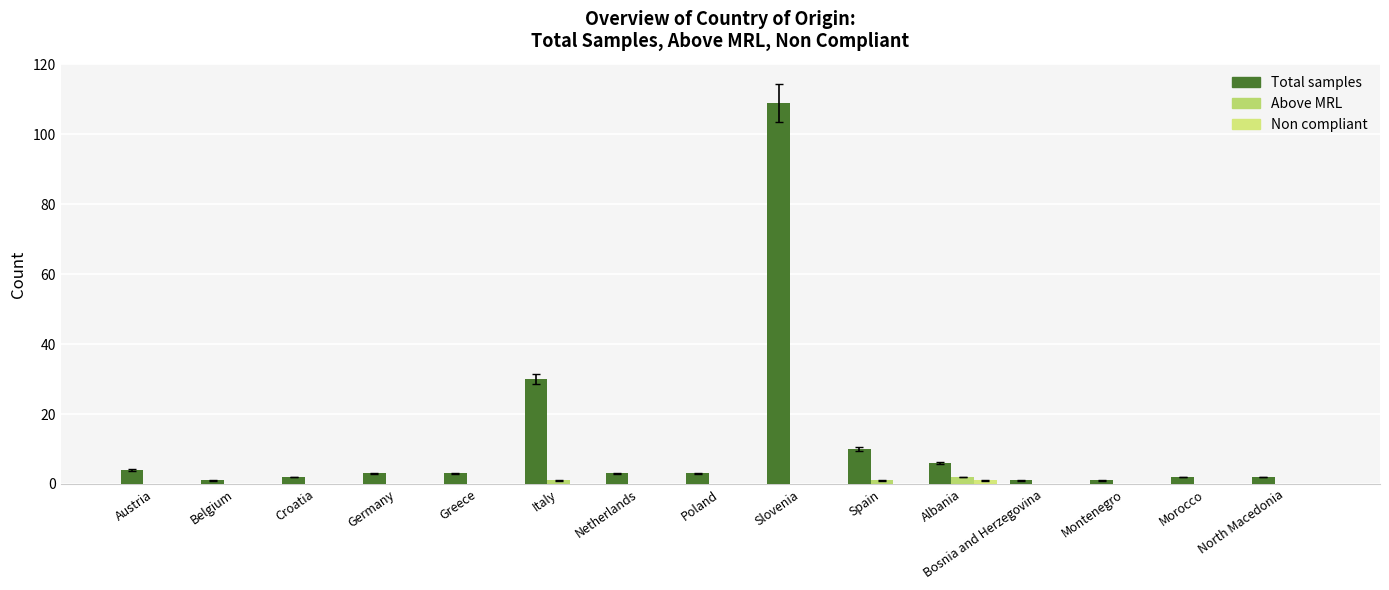

Reading left to right, extract all data points from this chart.

Total samples: 4	1	2	3	3	30	3	3	109	10	6	1	1	2	2
Above MRL: 0	0	0	0	0	1	0	0	0	1	2	0	0	0	0
Non compliant: 0	0	0	0	0	0	0	0	0	0	1	0	0	0	0